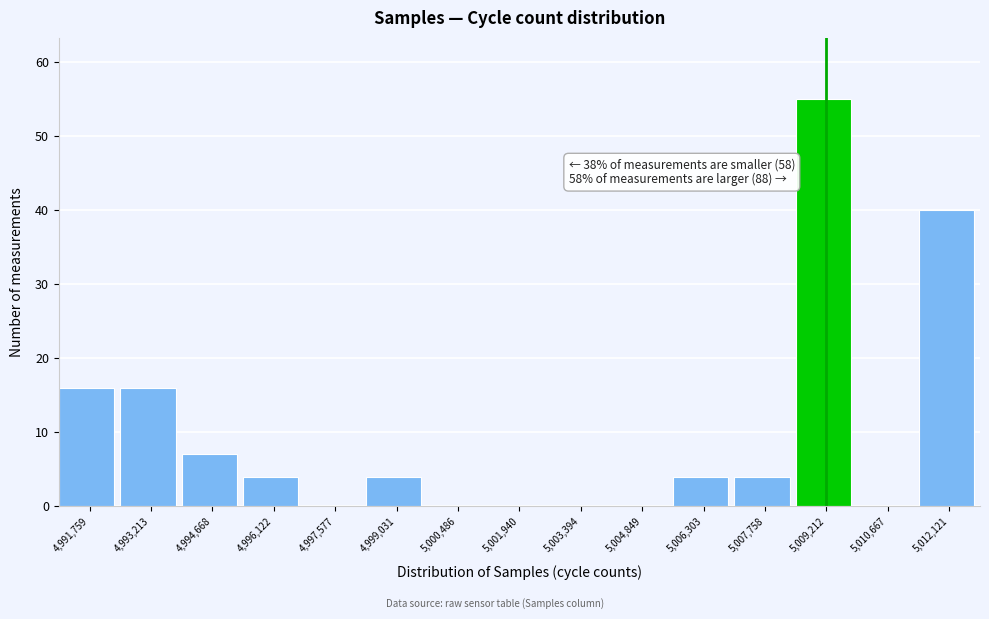

Over which range of the x-axis is the bar tallest?

5008400 to 5010000